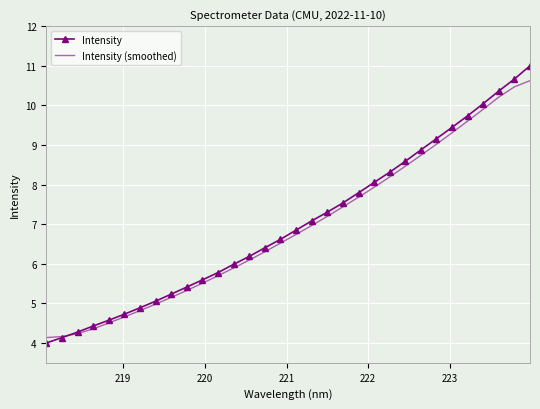

Which series has the largest range (max minus min)?

Intensity